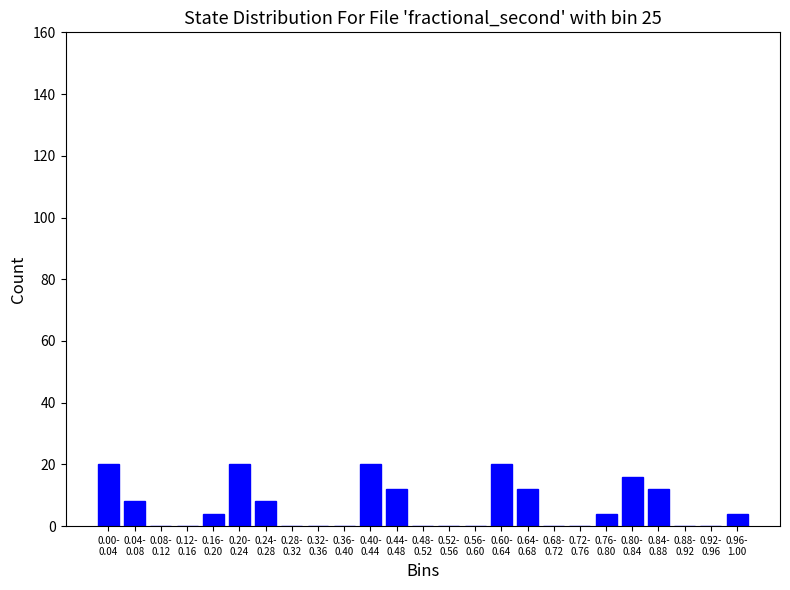

What is the sum of all values?

160